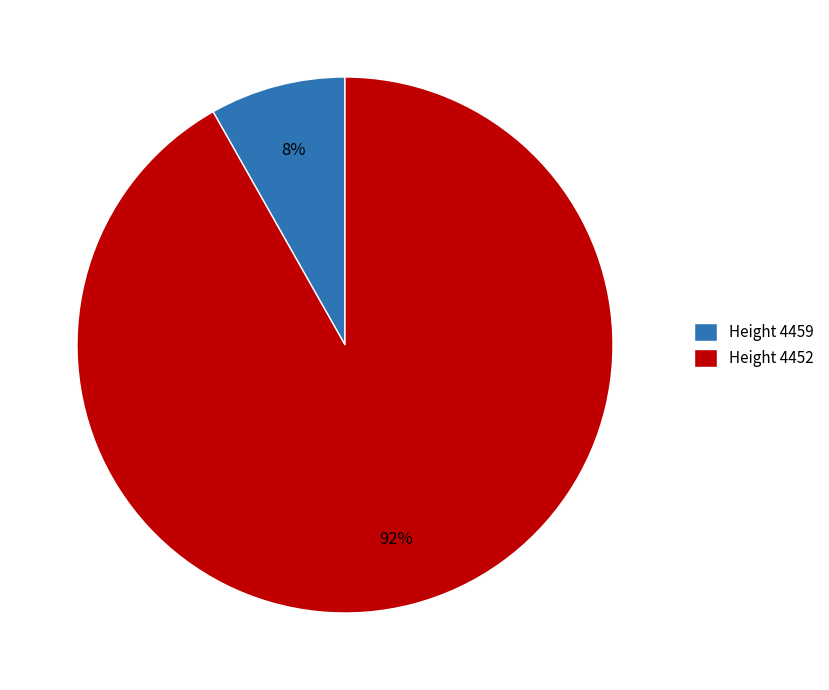

To the nearest percent, what is the difference between the Height 4459 and Height 4452 slice percentages?

84%